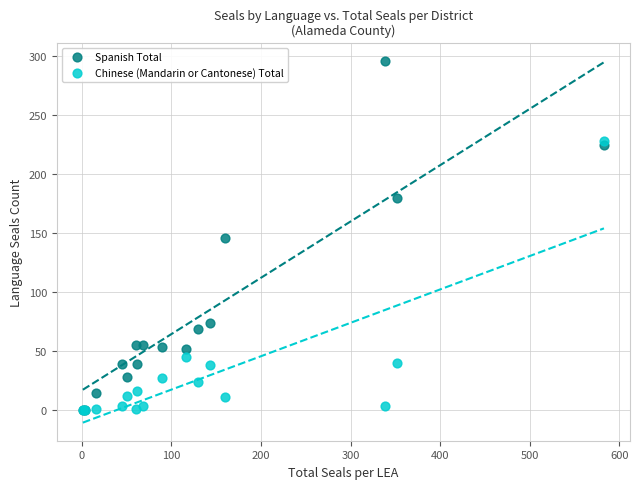

In the Chinese (Mandarin or Cantonese) Total series, what Y value is closest to 114?

45